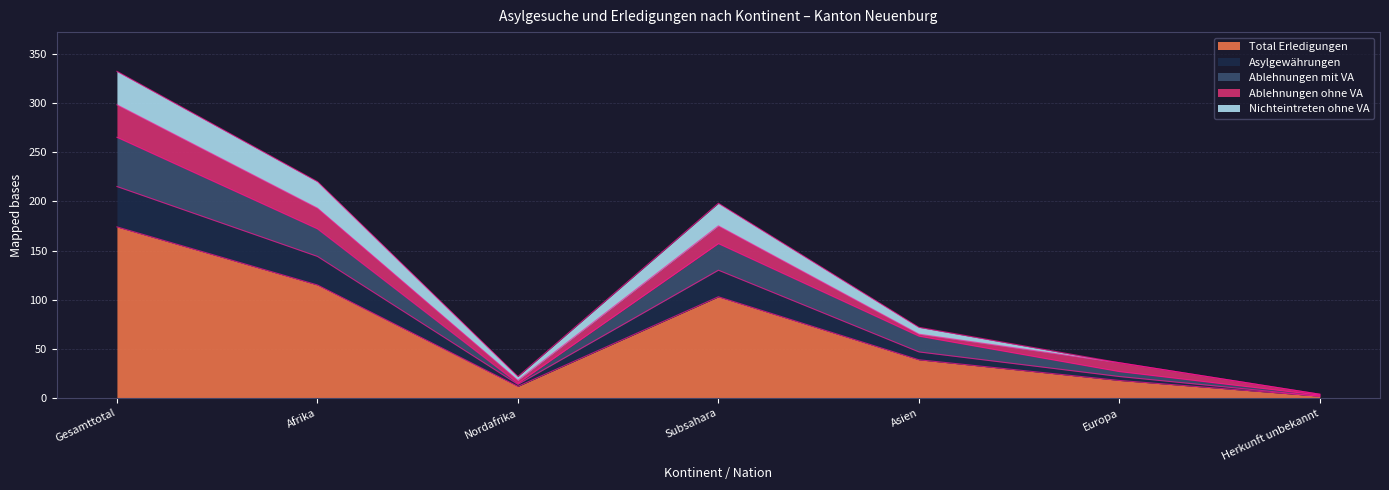

What is the highest value of the Total Erledigungen series?

174